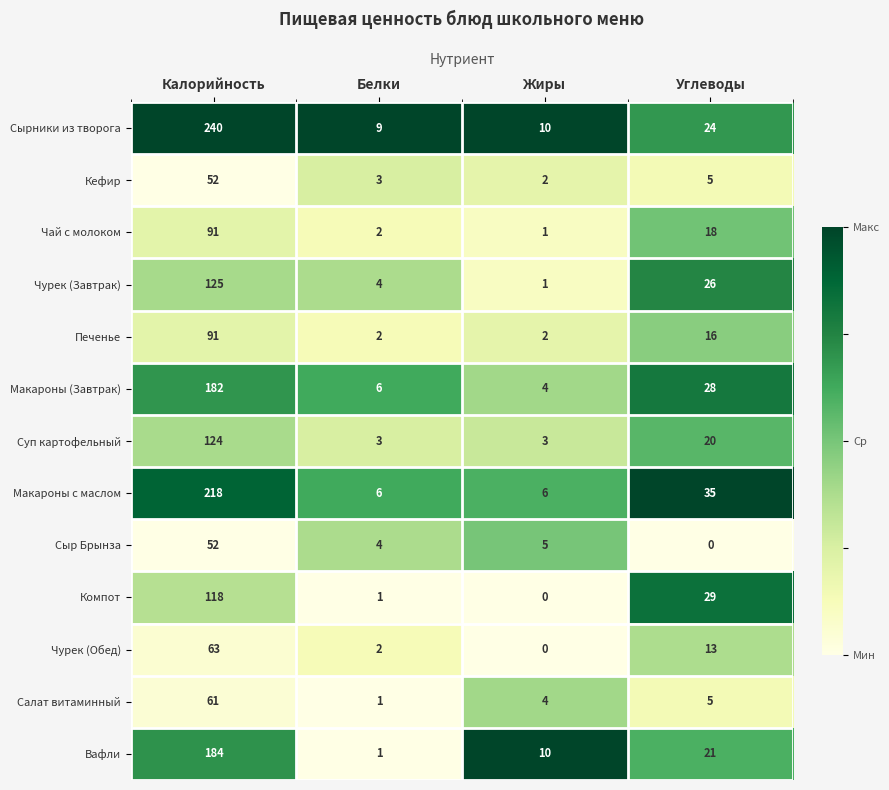

What is the maximum value shown in the chart?

240